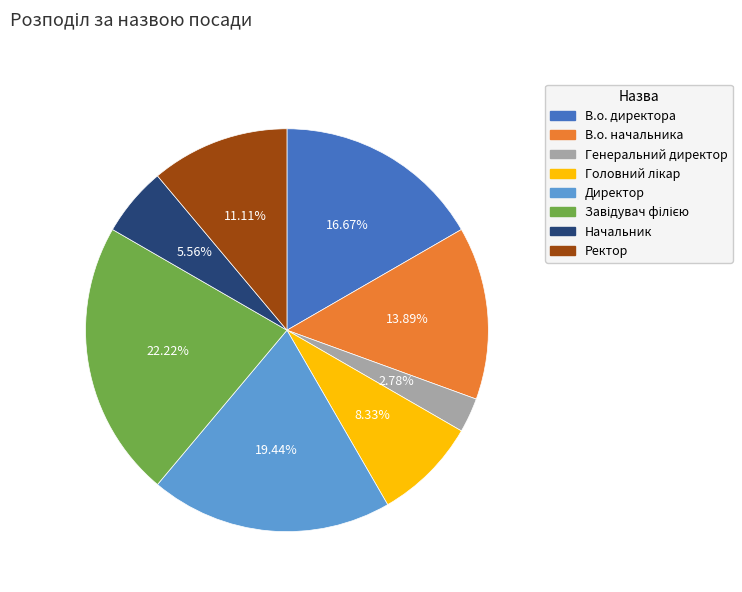

Which category has the smallest portion of the pie?

Генеральний директор